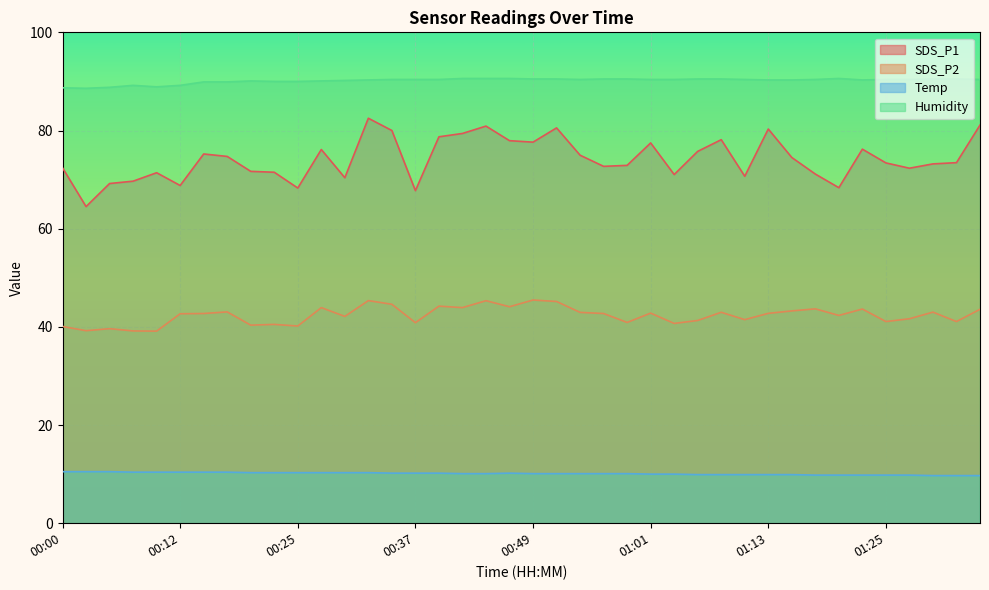

At 00:20, list the series in order from smallest to largest.

Temp, SDS_P2, SDS_P1, Humidity